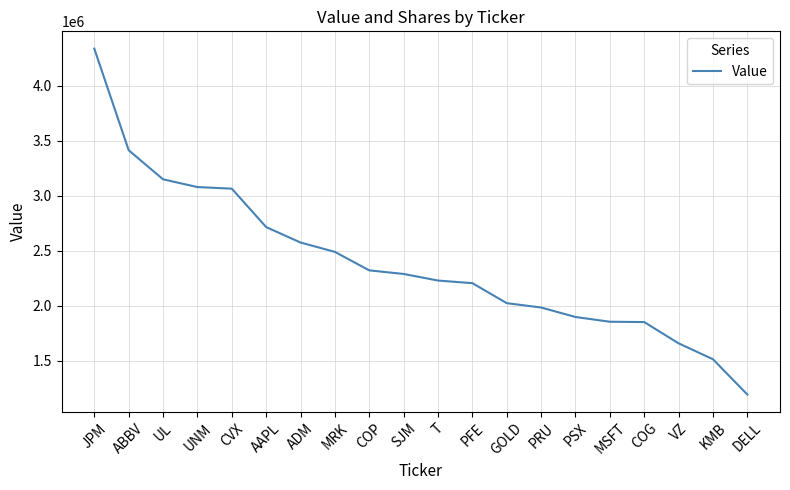

Read the value at T.

2229441